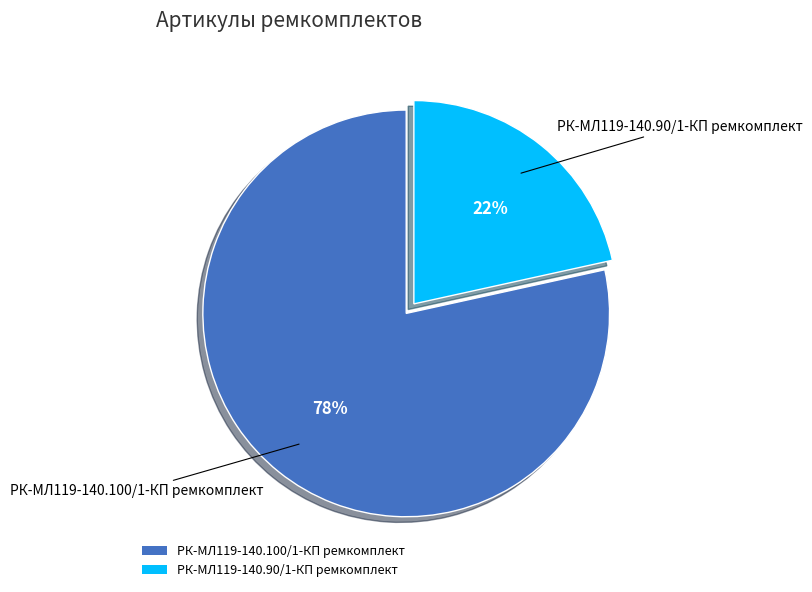

Is it true that РК-МЛ119-140.90/1-КП ремкомплект is 11% of the pie?

False